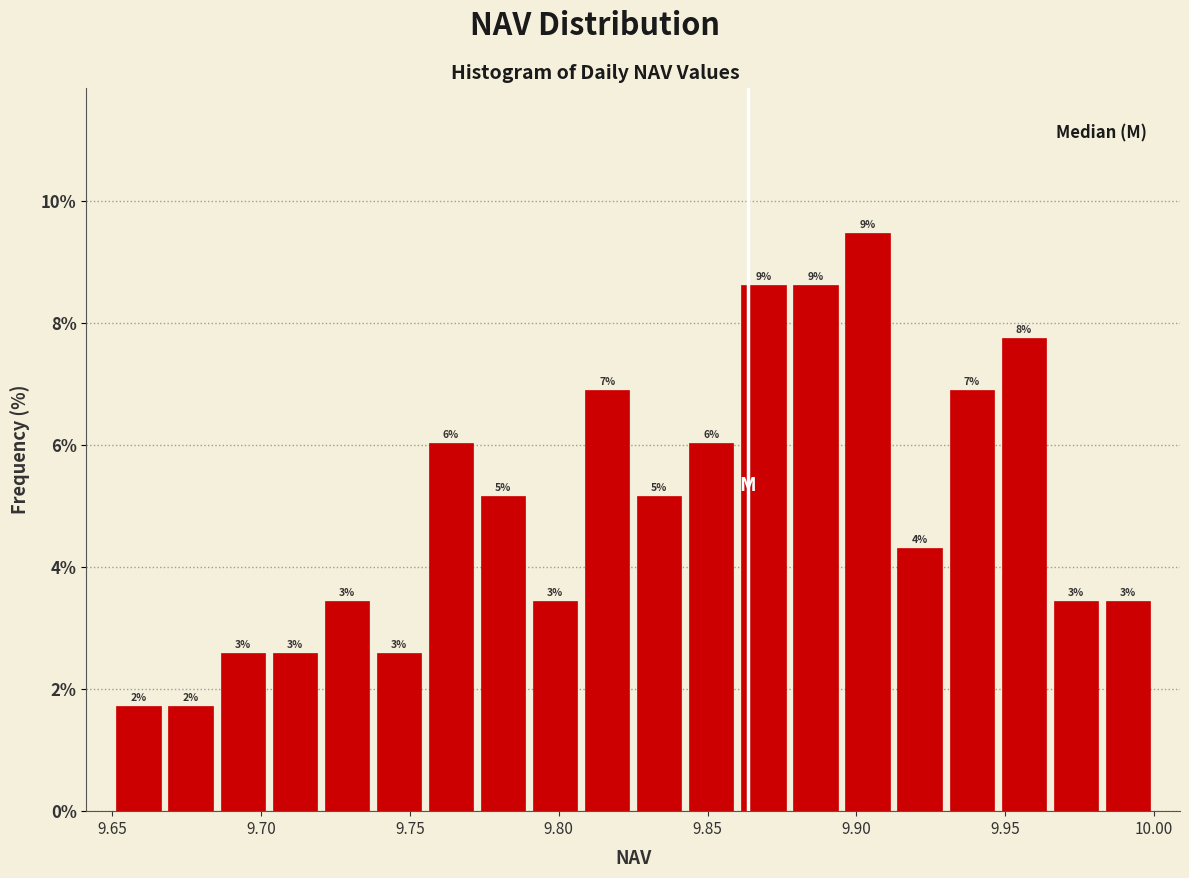

Around what value on the x-axis is the tallest bar? Give the approximate position of its centre, as read against the axis.

9.905